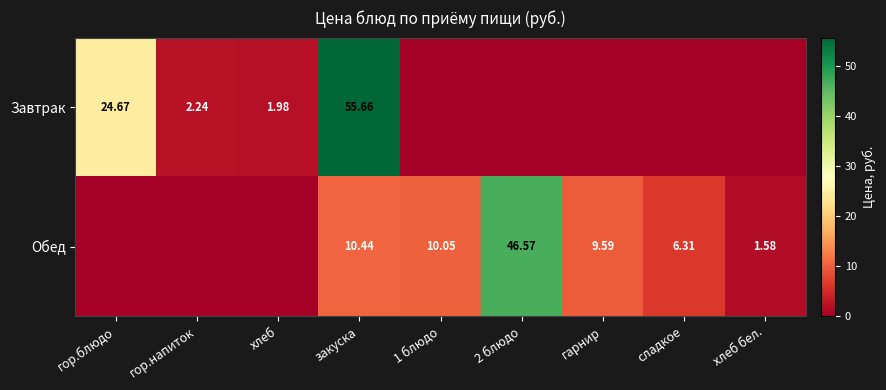

At which label is Обед closest to 23?

закуска